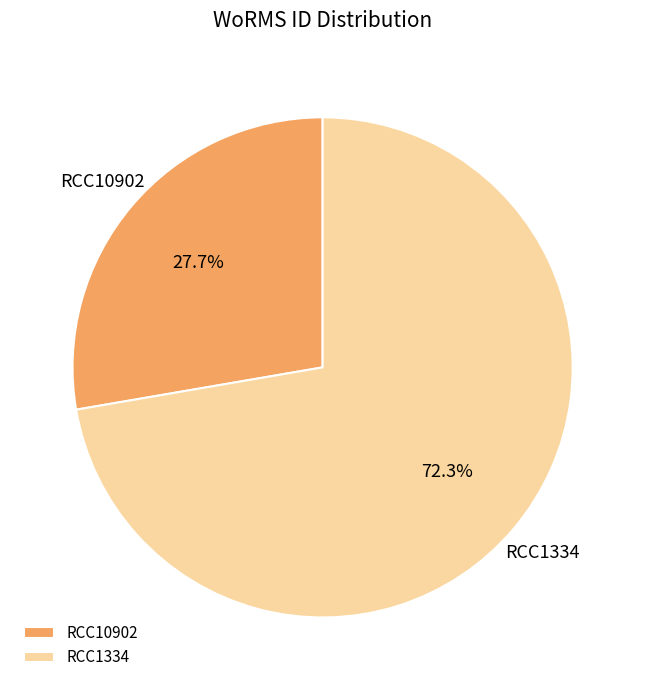

Is it true that RCC10902 is 28% of the pie?

True